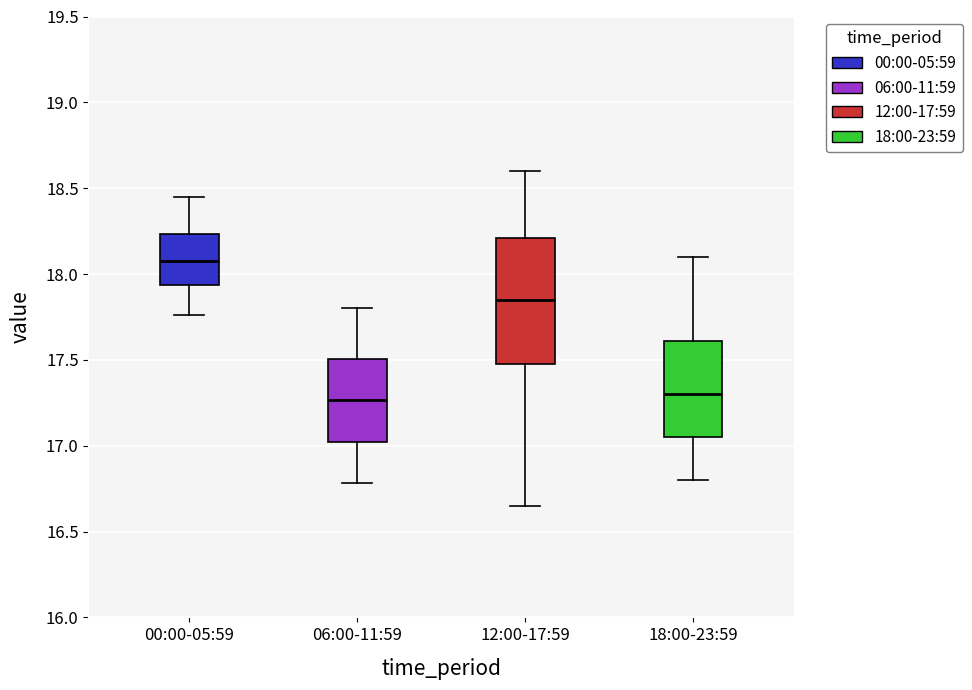

Reading left to right, read every box against the y-axis: the position of its median line, the range the box covers, and the ends of its whiskers. The values are not printed on the chart, so give them approximately, as read against the axis.

00:00-05:59: median 18.10, box 17.95 to 18.25, whiskers 17.75 to 18.45
06:00-11:59: median 17.25, box 17.00 to 17.50, whiskers 16.80 to 17.80
12:00-17:59: median 17.85, box 17.50 to 18.20, whiskers 16.65 to 18.60
18:00-23:59: median 17.30, box 17.05 to 17.60, whiskers 16.80 to 18.10